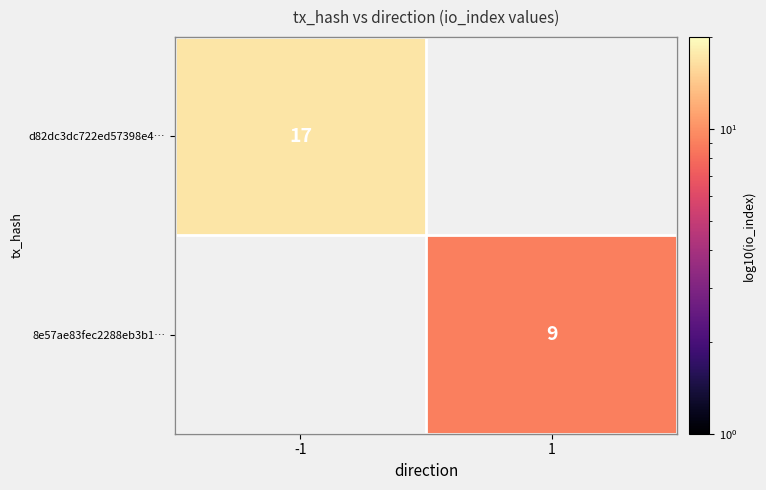

Is it true that d82dc3dc722ed57398e4… equals 11.8 at -1?

False